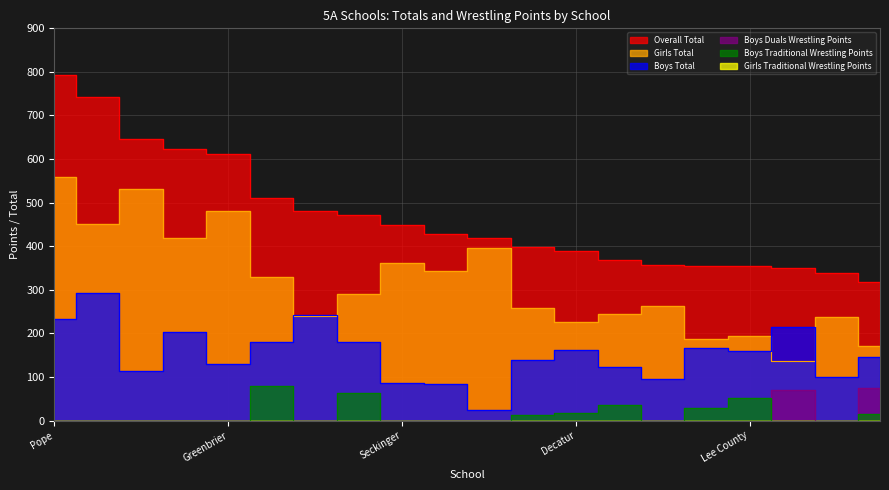

What is the average value of the Boys Duals Wrestling Points series?

7